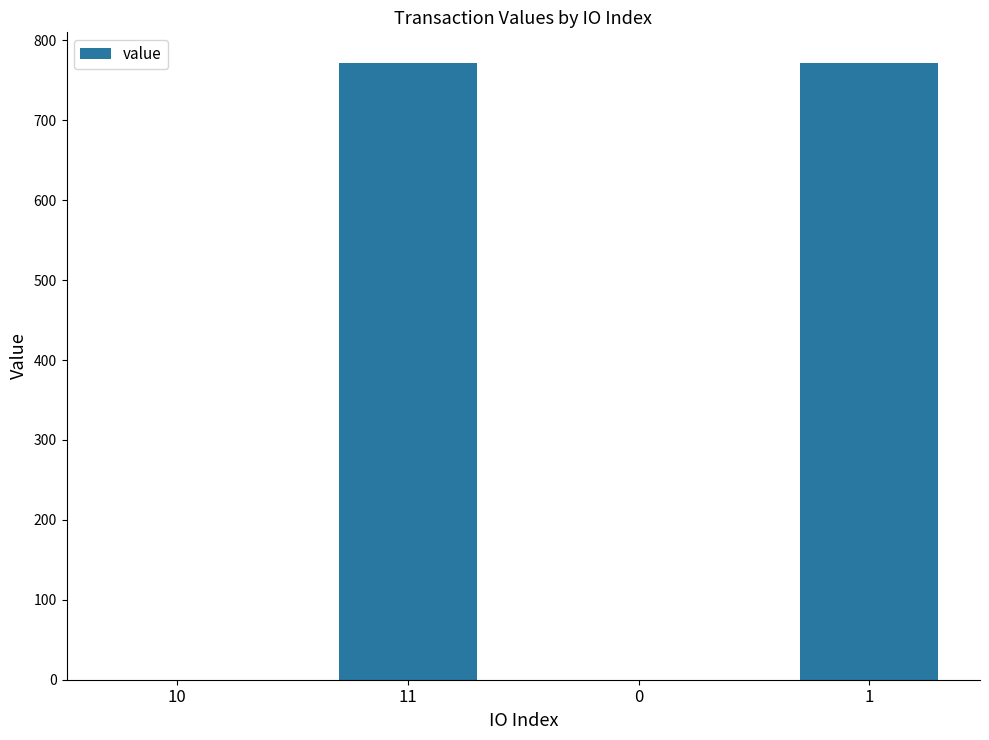

Is it true that the value at 11 is 451.4?

False